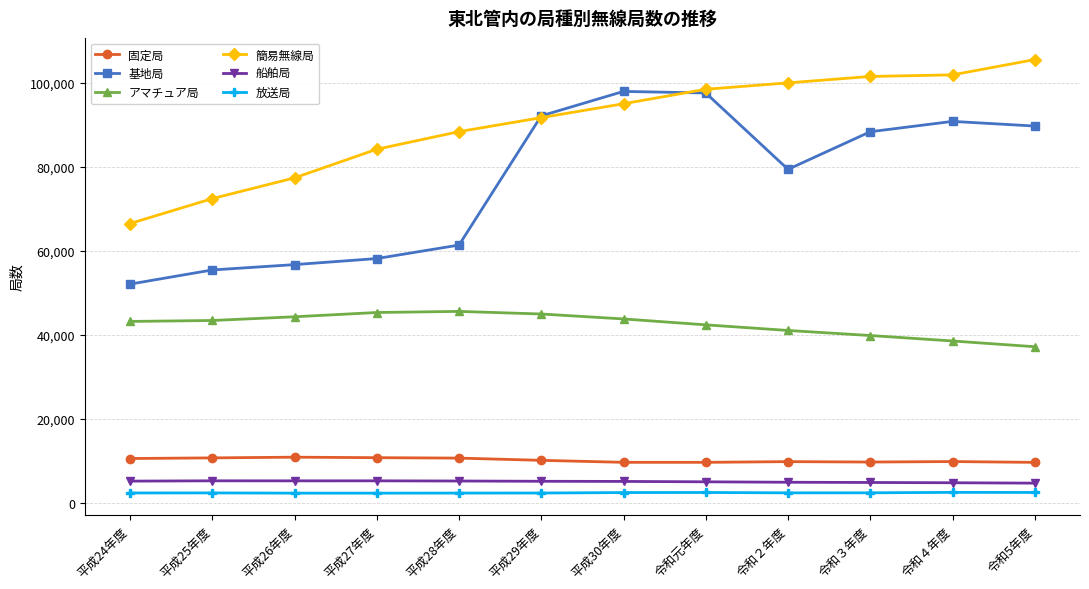

What are all the series names shown in the legend?

固定局, 基地局, アマチュア局, 簡易無線局, 船舶局, 放送局